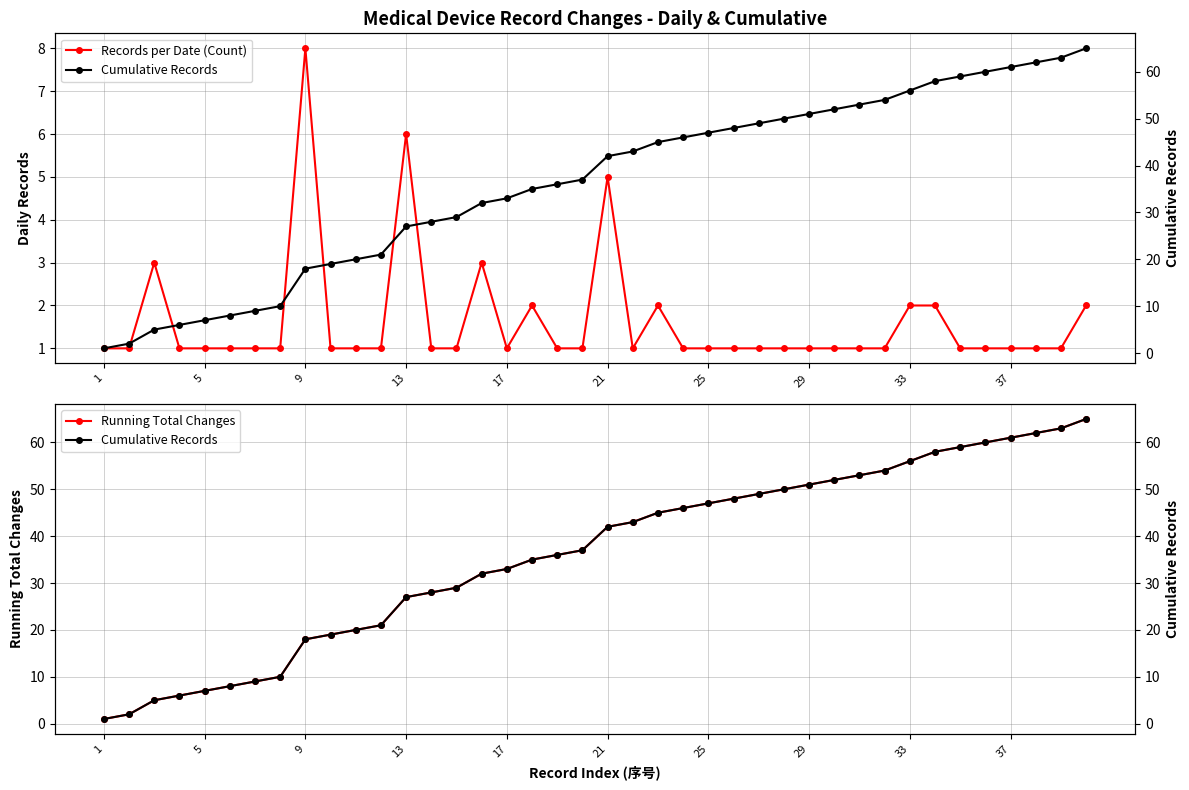

Count the number of categories in the chart.

40